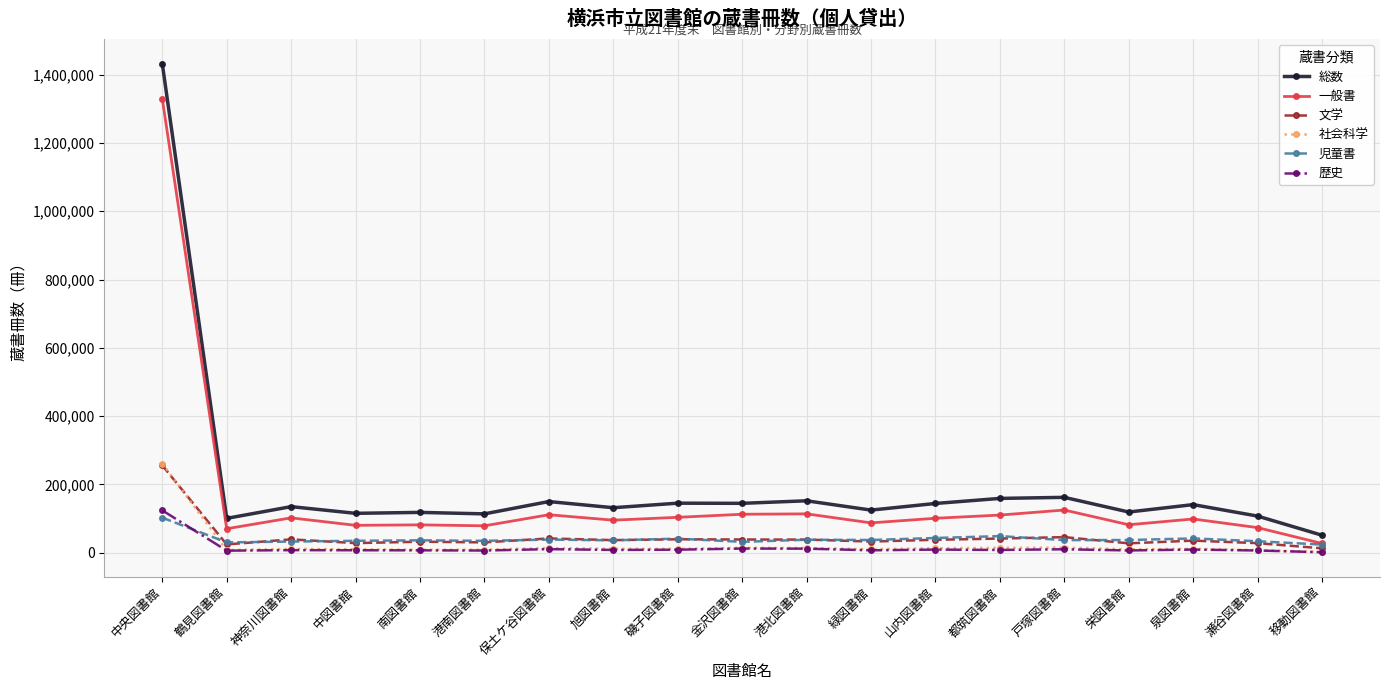

True or false: 総数 and 歴史 cross at least once.

False